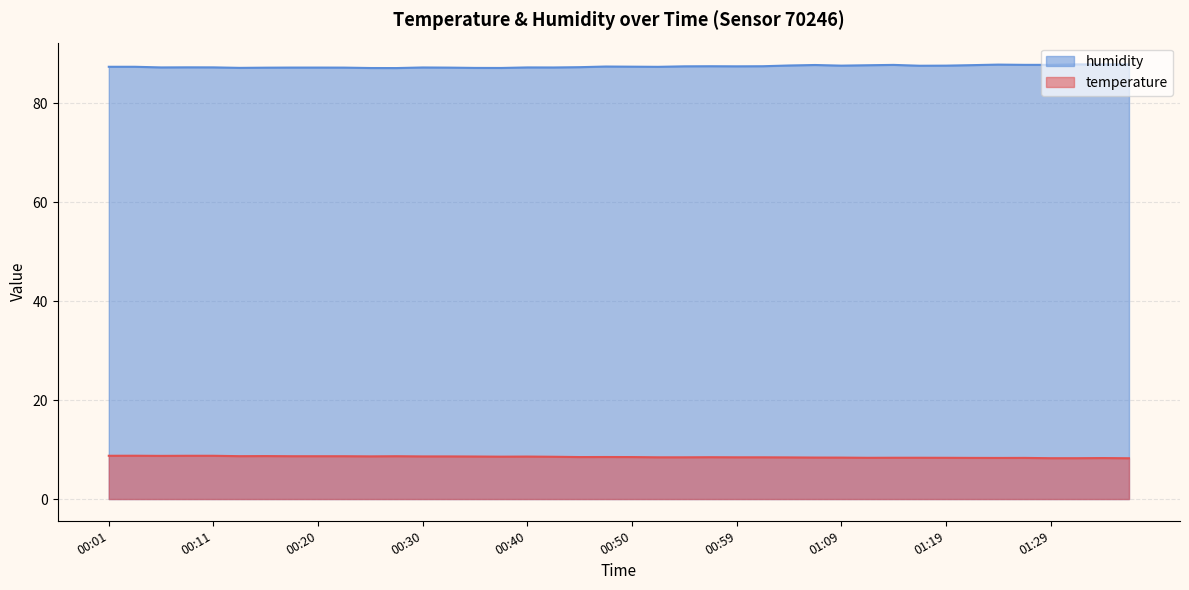

Reading left to right, what are all the values shown in this chart?

temperature: 00:01=8.8	00:03=8.8	00:06=8.7	00:08=8.8	00:11=8.8	00:13=8.7	00:15=8.7	00:18=8.7	00:20=8.7	00:23=8.7	00:25=8.6	00:28=8.7	00:30=8.6	00:33=8.6	00:35=8.6	00:37=8.6	00:40=8.6	00:42=8.6	00:45=8.5	00:47=8.5	00:50=8.5	00:52=8.4	00:54=8.4	00:57=8.5	00:59=8.4	01:02=8.4	01:04=8.4	01:07=8.4	01:09=8.4	01:12=8.3	01:14=8.3	01:16=8.3	01:19=8.3	01:21=8.3	01:24=8.3	01:26=8.3	01:29=8.3	01:31=8.3	01:33=8.3	01:36=8.2
humidity: 00:01=87.4	00:03=87.4	00:06=87.3	00:08=87.3	00:11=87.3	00:13=87.2	00:15=87.2	00:18=87.3	00:20=87.3	00:23=87.2	00:25=87.2	00:28=87.2	00:30=87.3	00:33=87.2	00:35=87.2	00:37=87.2	00:40=87.3	00:42=87.3	00:45=87.3	00:47=87.5	00:50=87.4	00:52=87.4	00:54=87.5	00:57=87.5	00:59=87.5	01:02=87.5	01:04=87.7	01:07=87.8	01:09=87.7	01:12=87.7	01:14=87.8	01:16=87.6	01:19=87.7	01:21=87.8	01:24=87.9	01:26=87.8	01:29=87.8	01:31=87.9	01:33=87.9	01:36=87.9